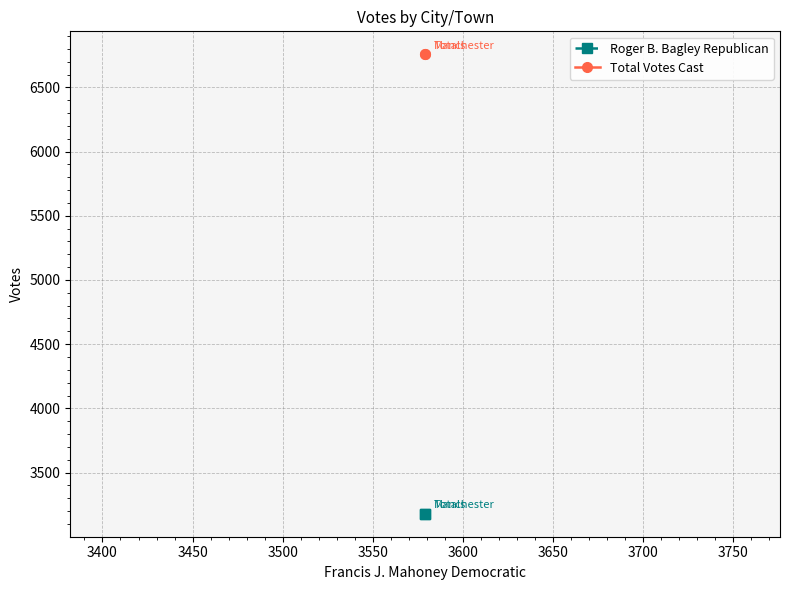

Is it true that Roger B. Bagley Republican equals 1740 at 3400?

False